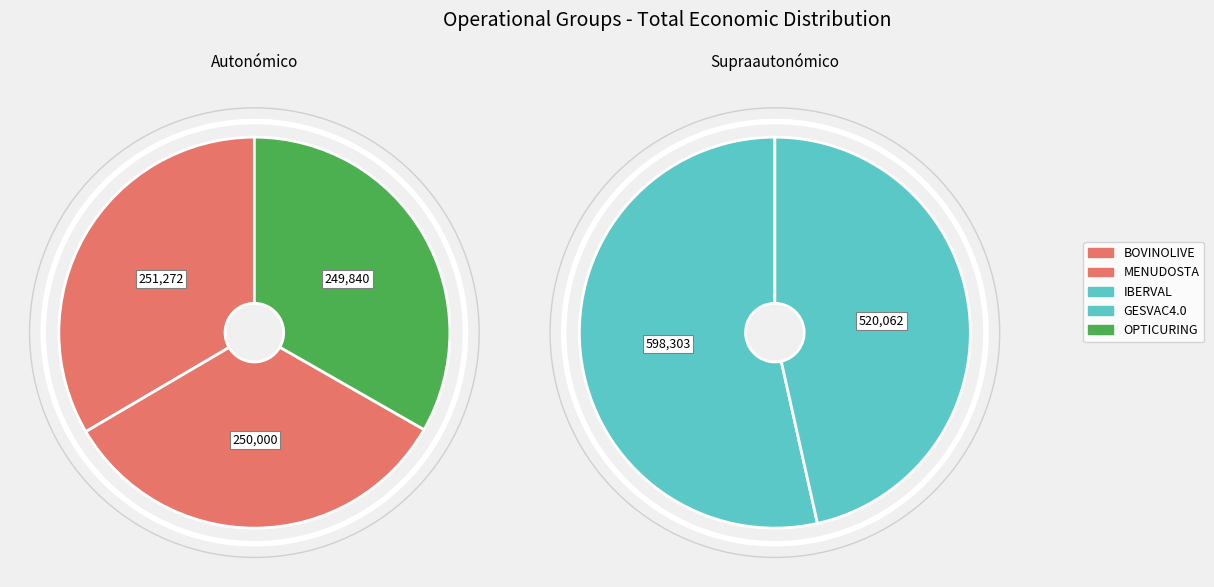

What percentage is NOT represented by GESVAC4.0?

72.2%